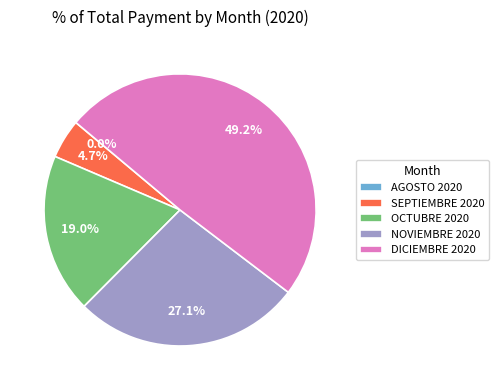

What portion of the pie excludes SEPTIEMBRE 2020?

95.3%